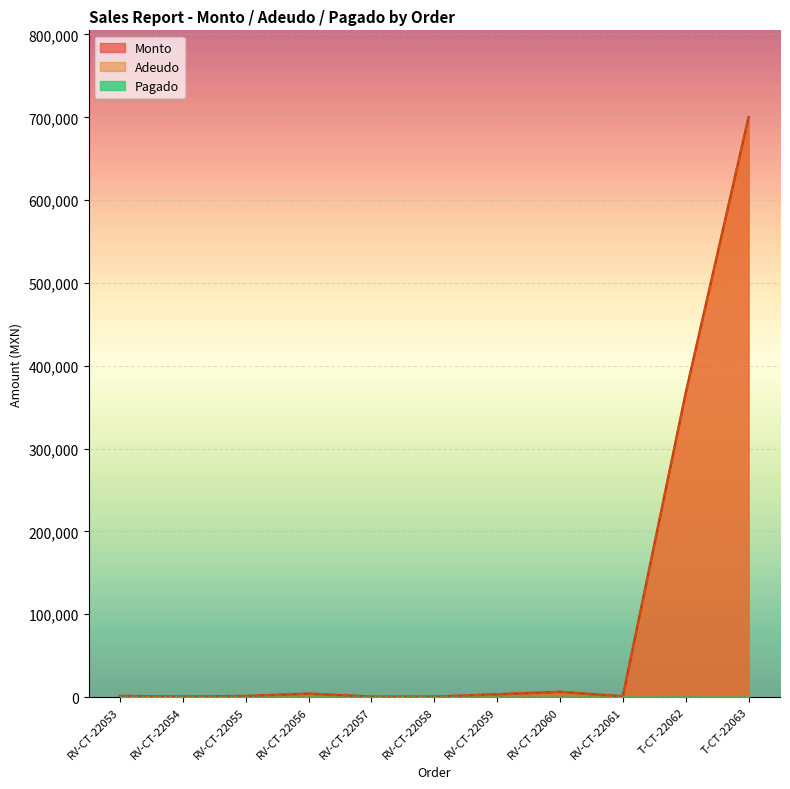

Is the value of Adeudo at RV-CT-22057 greater than the value of Monto at T-CT-22063?

No